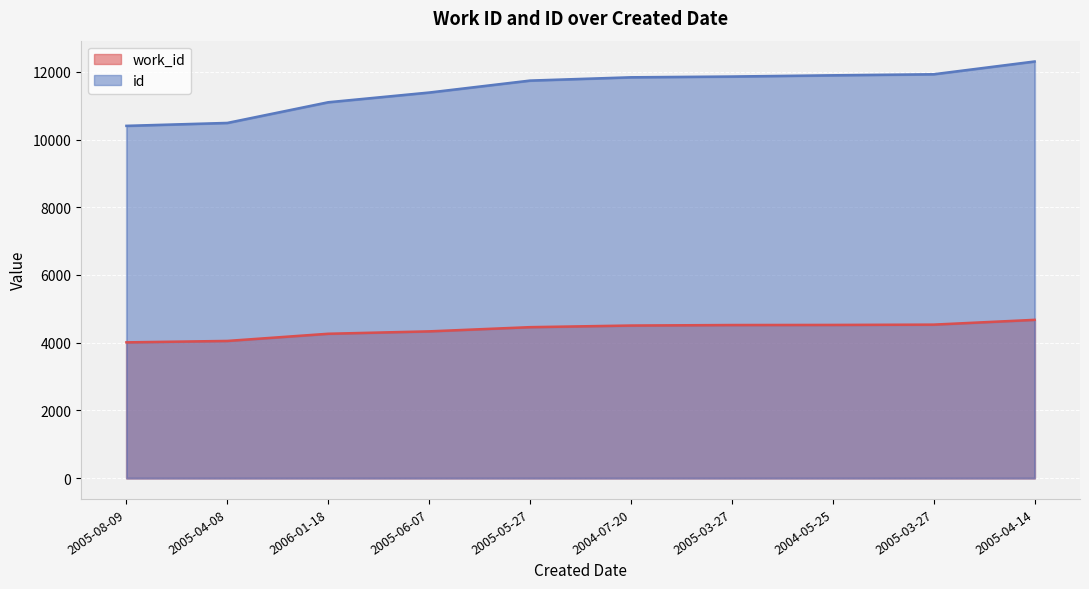

What is the minimum value for id?

10406